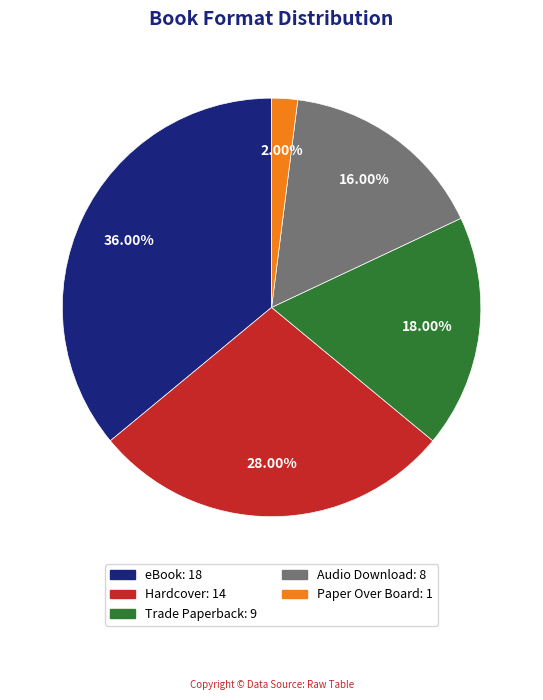

Is there a majority slice in this chart?

No